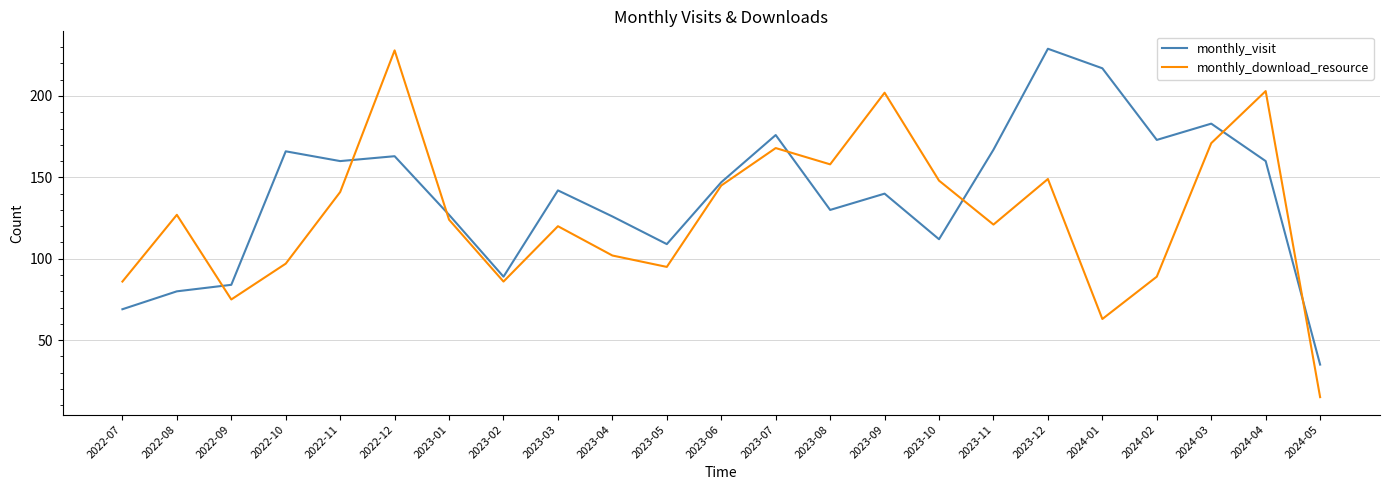

How many interior local peaks does the monthly_visit series have?

7